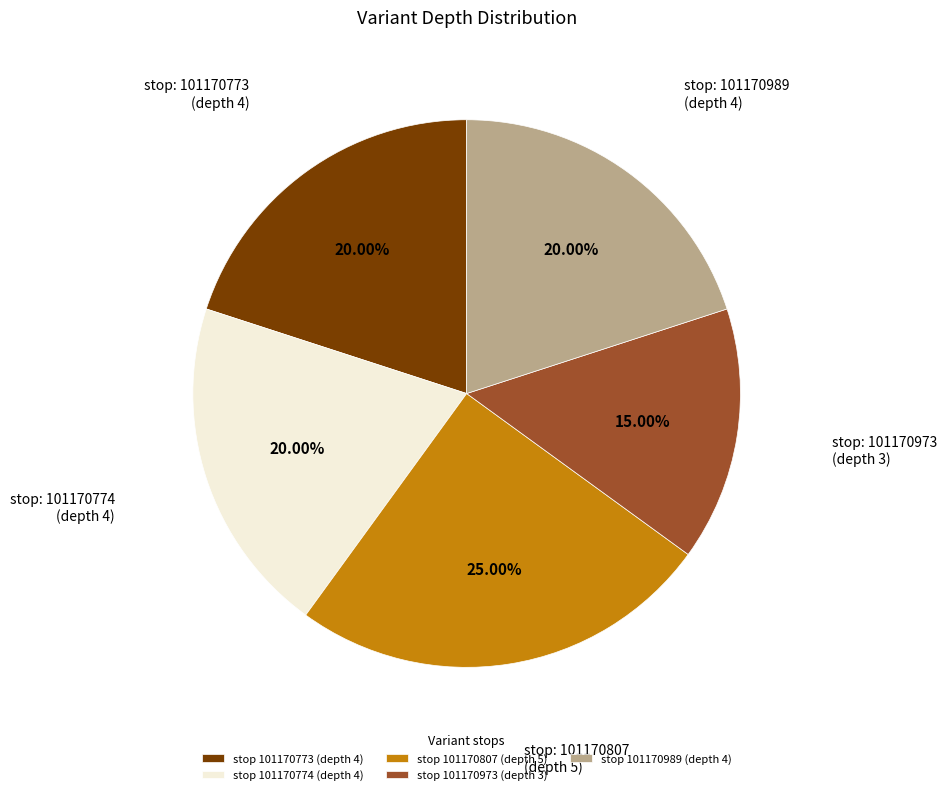

Count the number of slices in the pie.

5